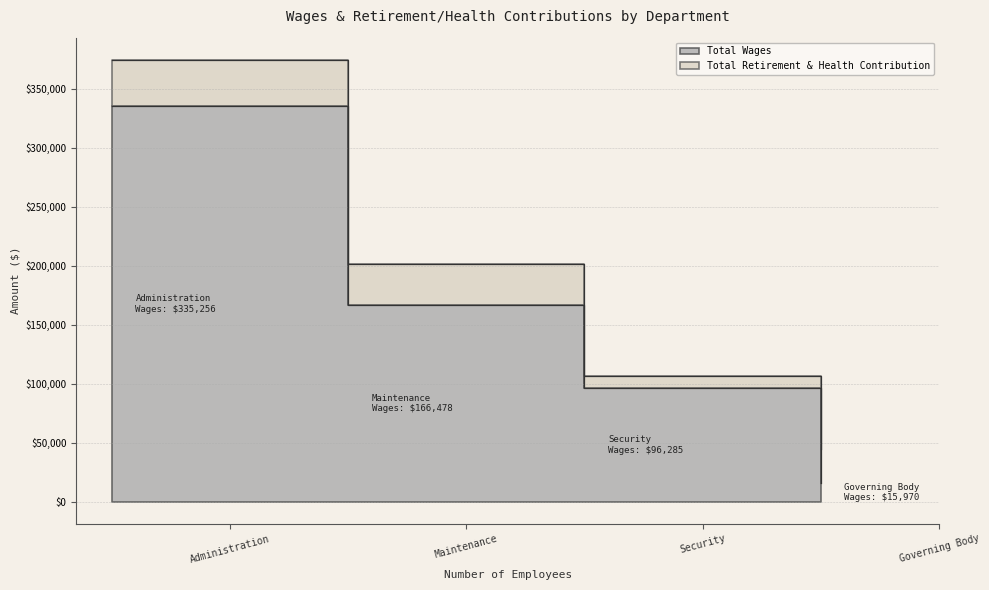

What is the label of the 4th point from the right?

Administration